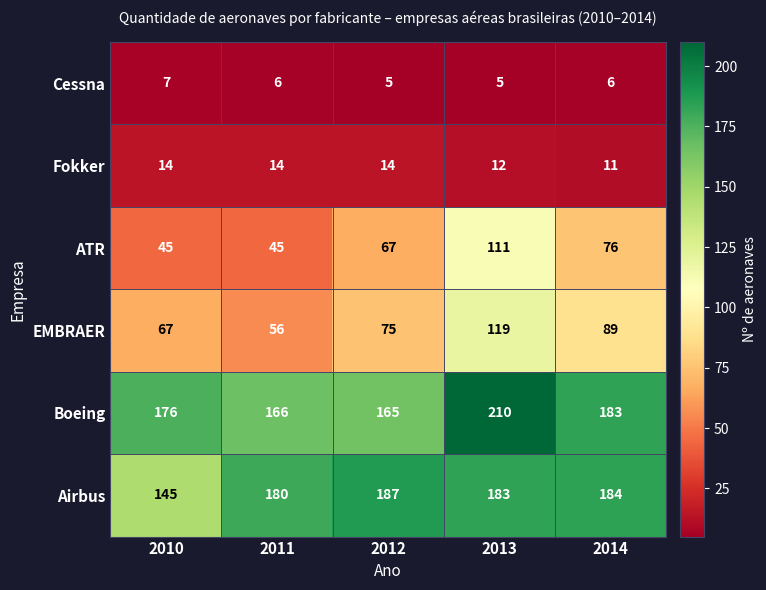

Count the number of data series in this chart.

6